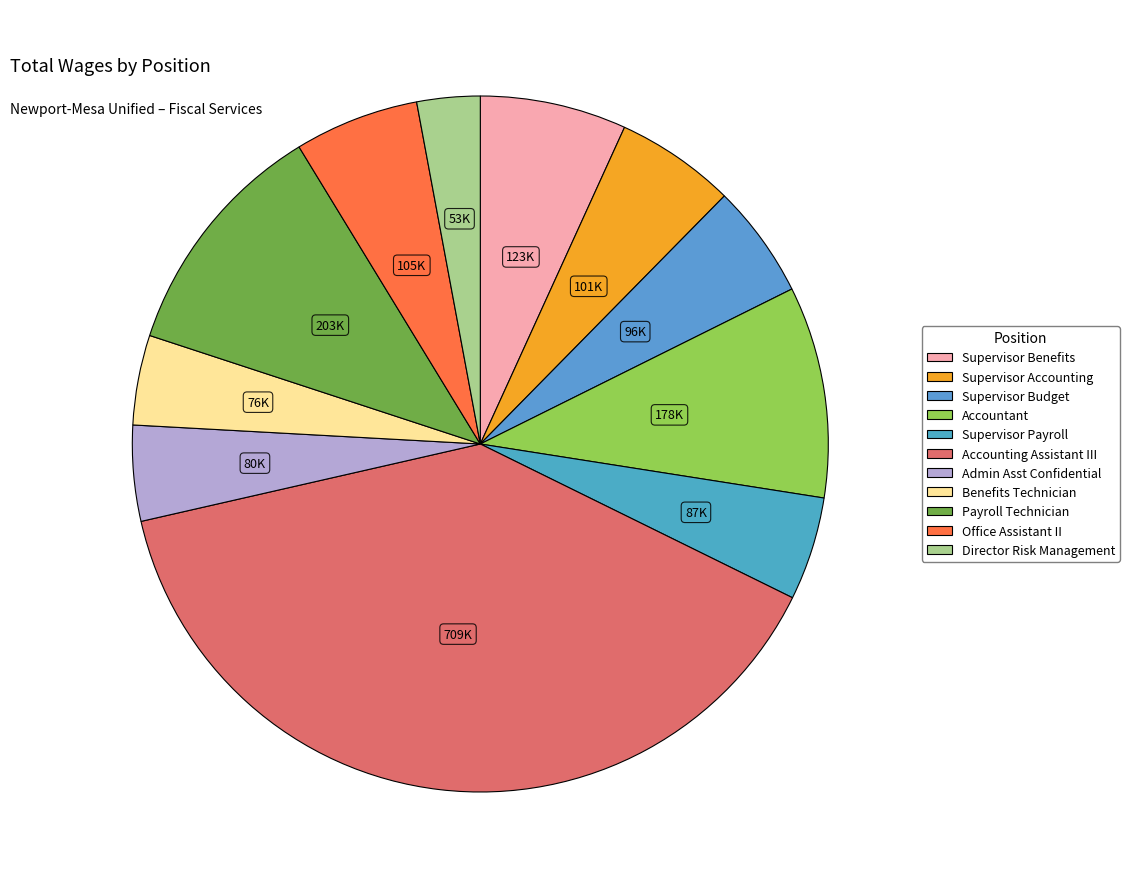

What percentage do Supervisor Benefits and Accounting Assistant III together represent?

45.9%